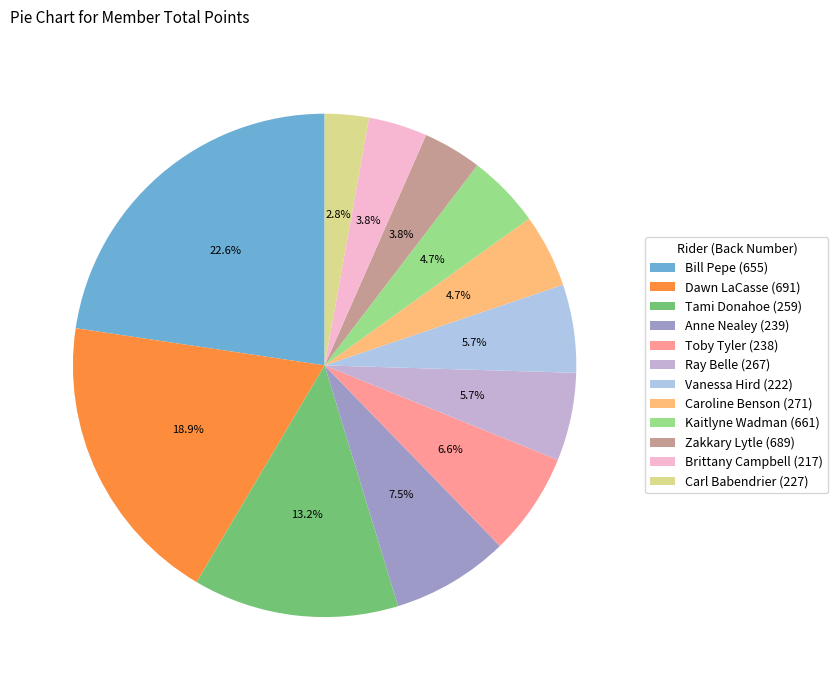

Do Kaitlyne Wadman (661) and Toby Tyler (238) together represent more than half of the pie?

No